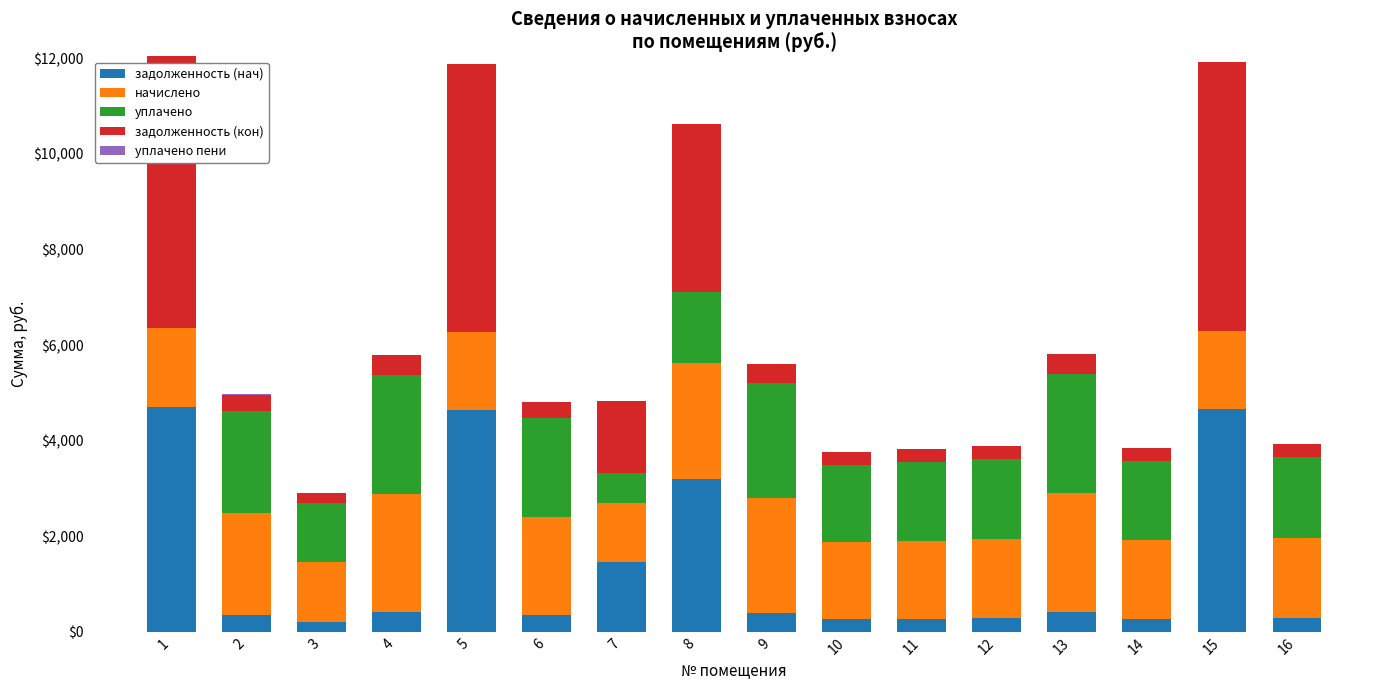

The value of задолженность (нач) at 5 is 4644.7. True or false?

True